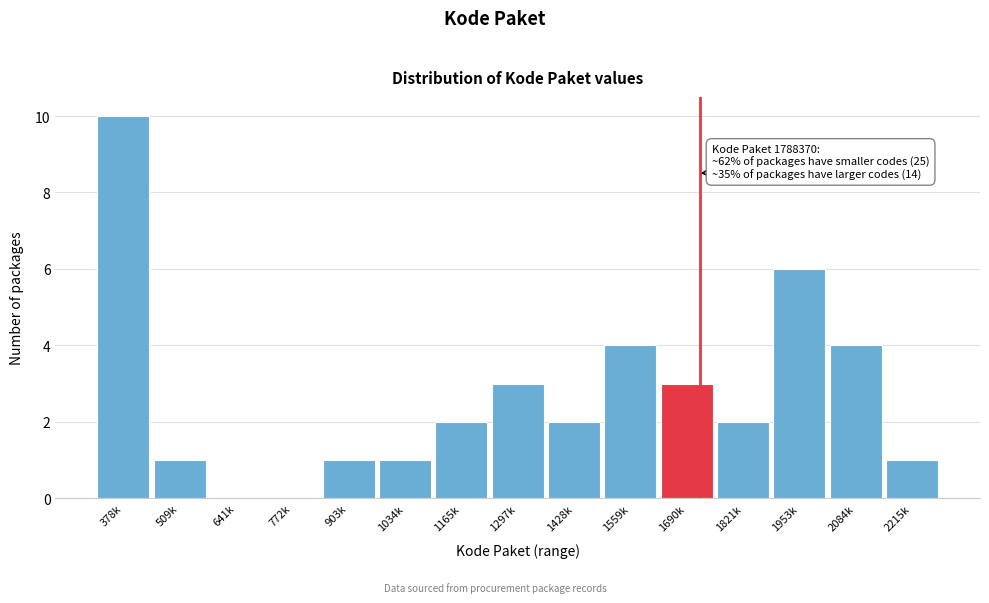

Reading left to right, list all the values displayed in this chart.

378k=10	509k=1	641k=0	772k=0	903k=1	1034k=1	1165k=2	1297k=3	1428k=2	1559k=4	1690k=3	1821k=2	1953k=6	2084k=4	2215k=1